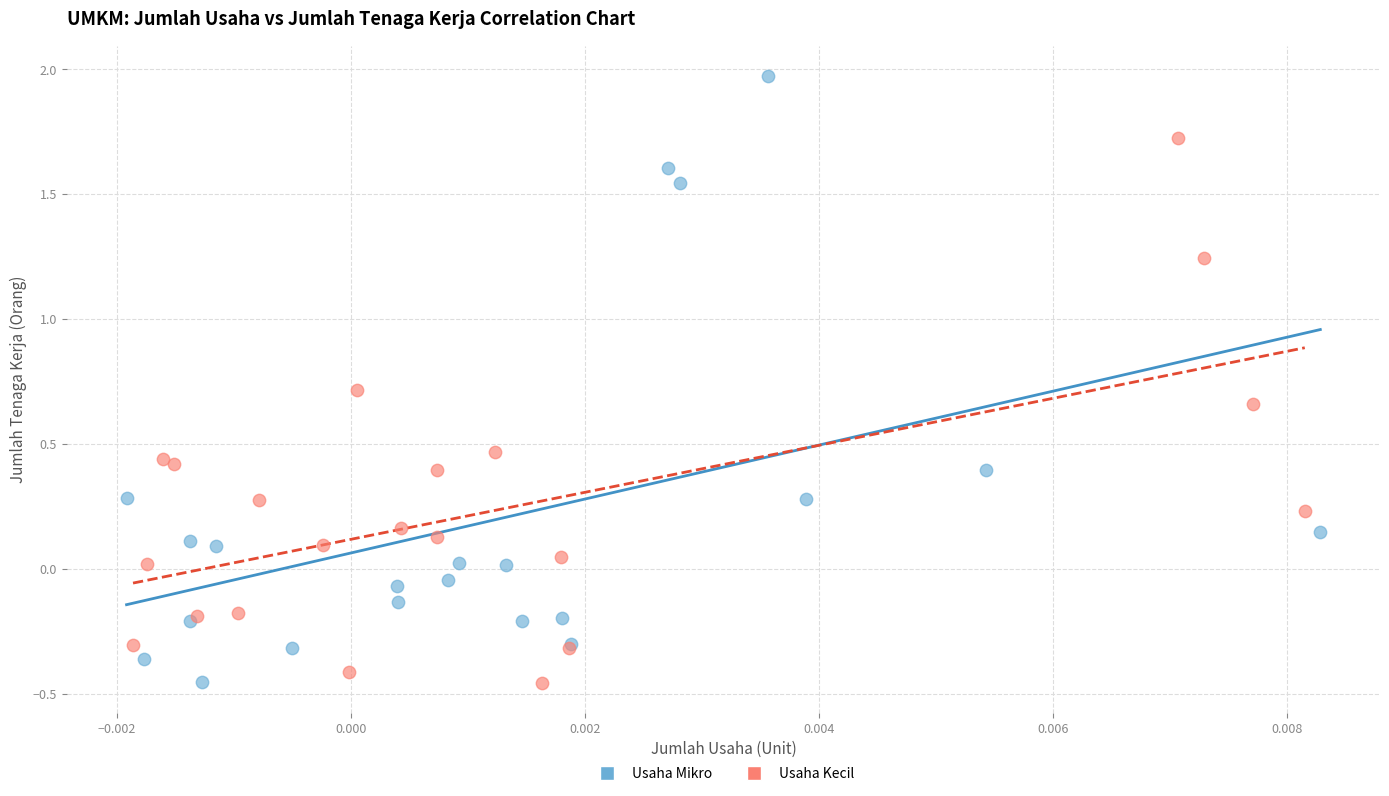

Which series contains the highest Y value?

Usaha Mikro